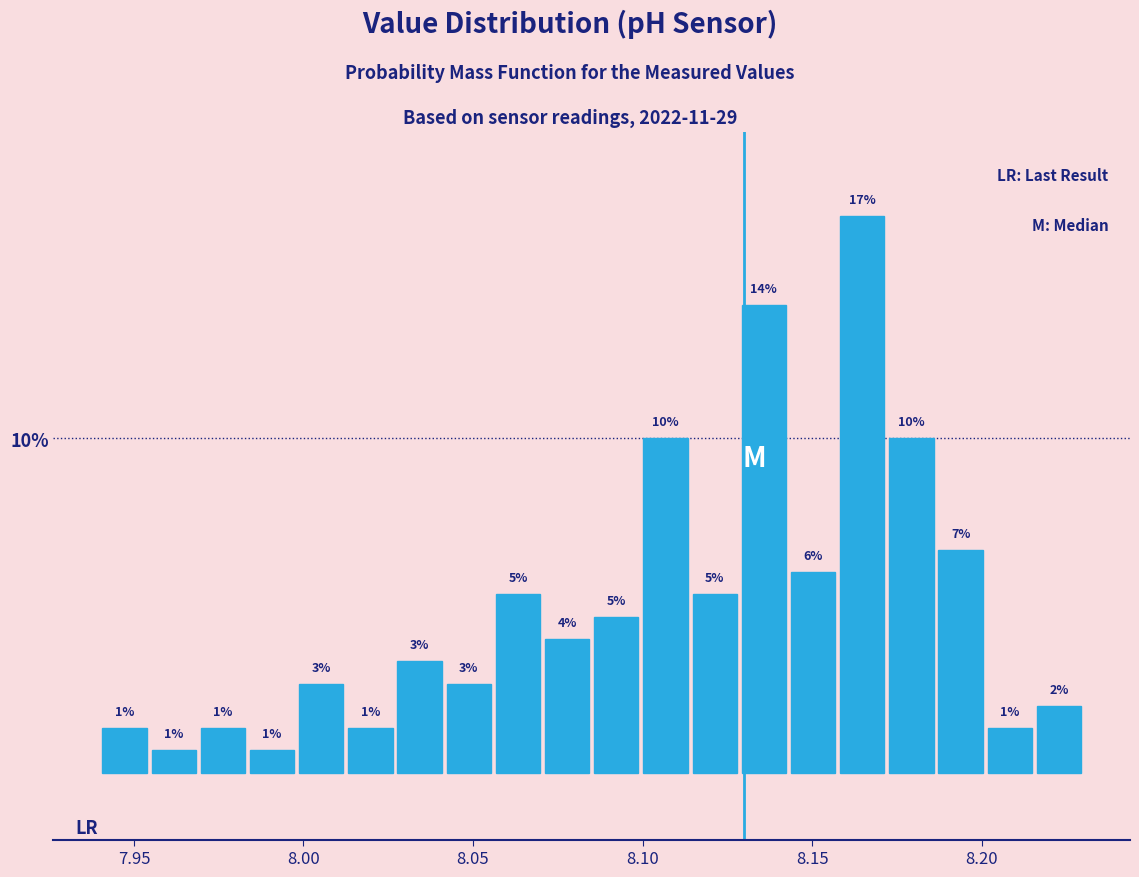

Read against the x-axis, roughly where is the centre of the tallest bar?

8.165